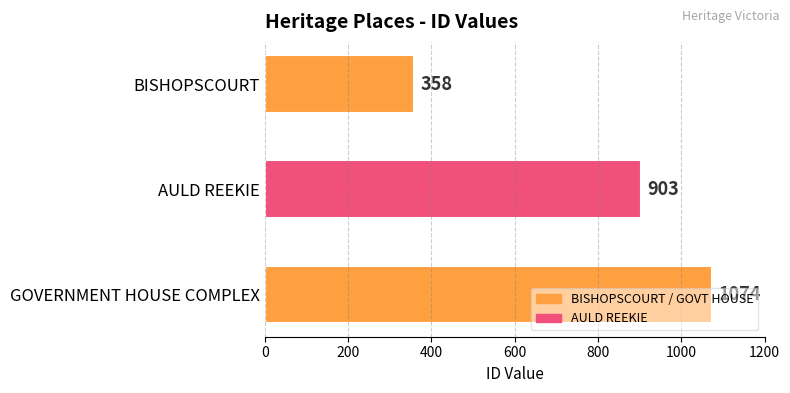

What is the sum of all values?

2335